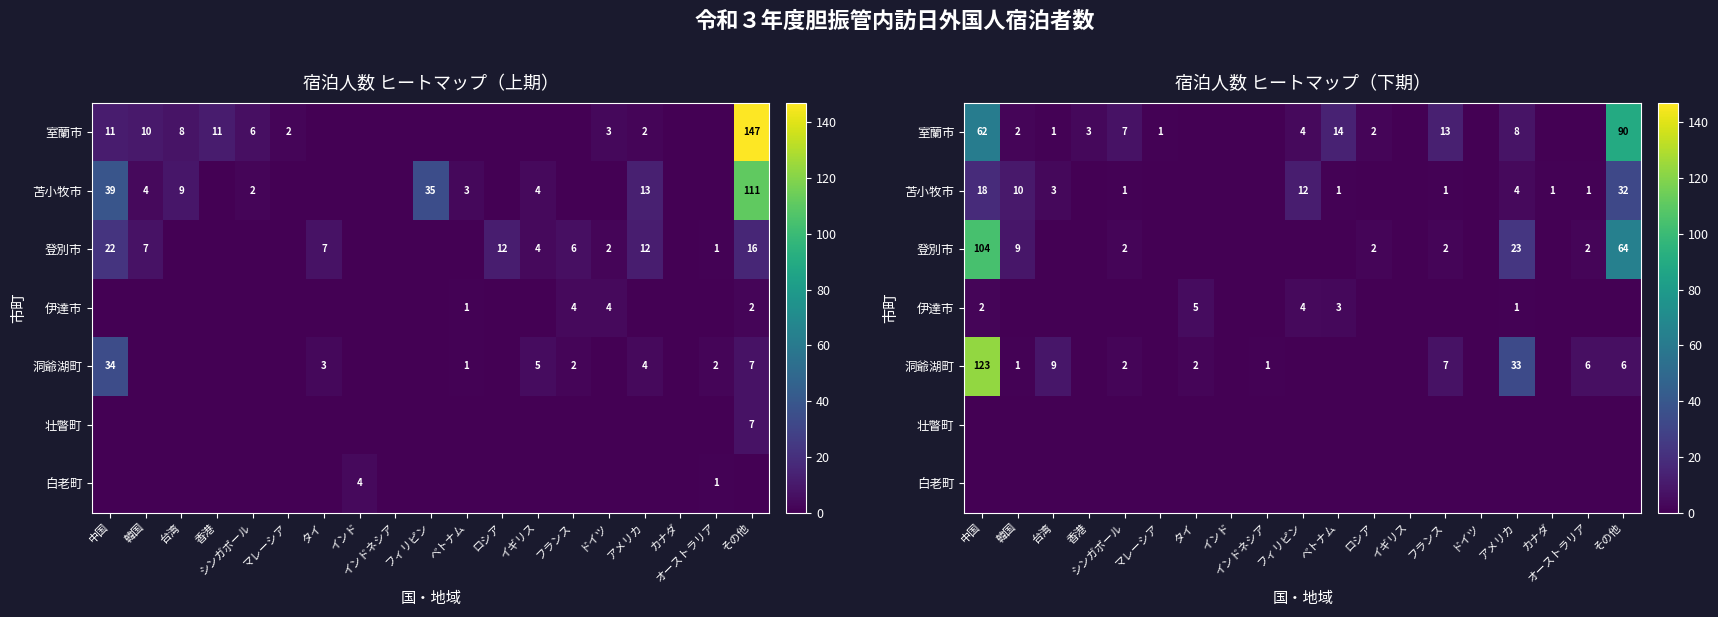

At which category is the sum across all series the highest?

中国